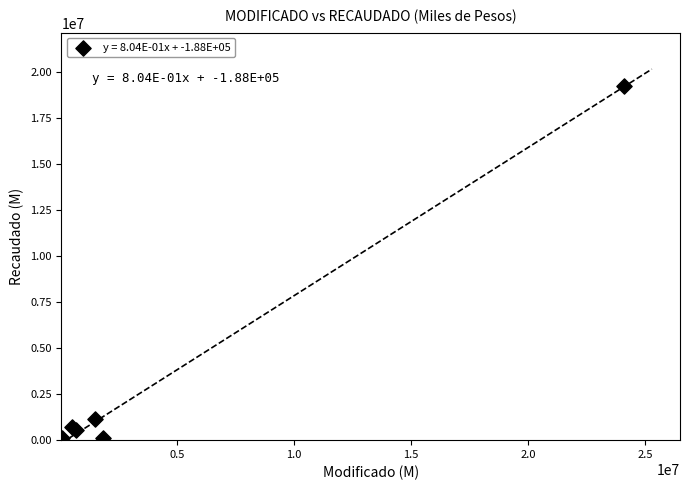

What Y value in the scatter plot is closest to 9681964?

1156884.5